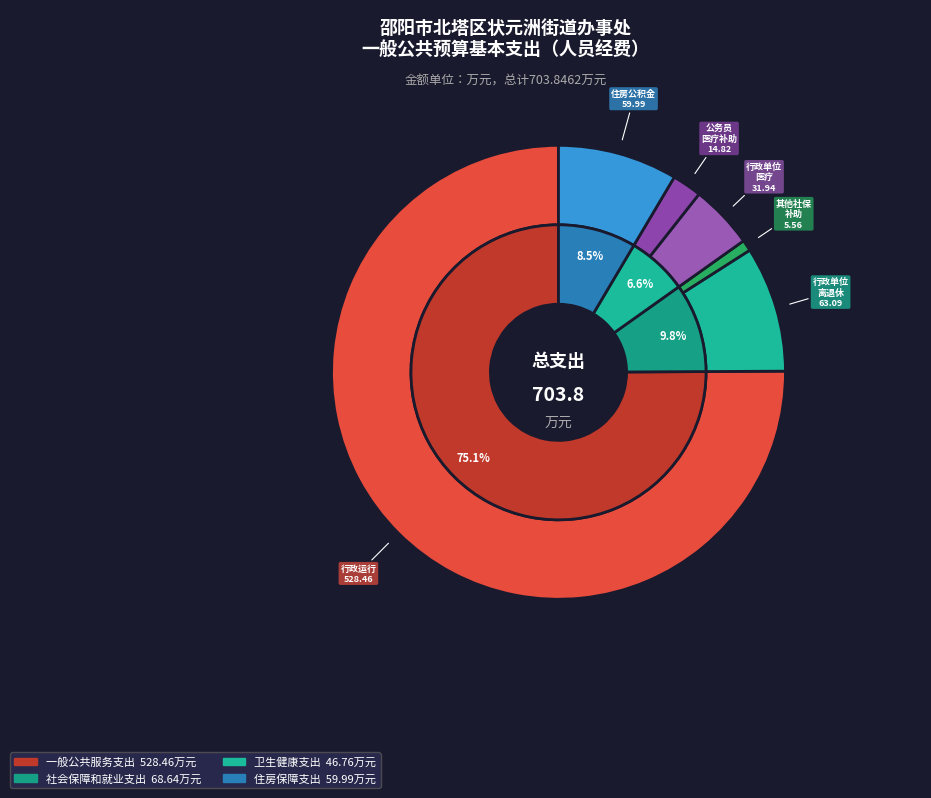

To the nearest percent, what is the difference between the 住房保障支出 and 社会保障和就业支出 slice percentages?

1%